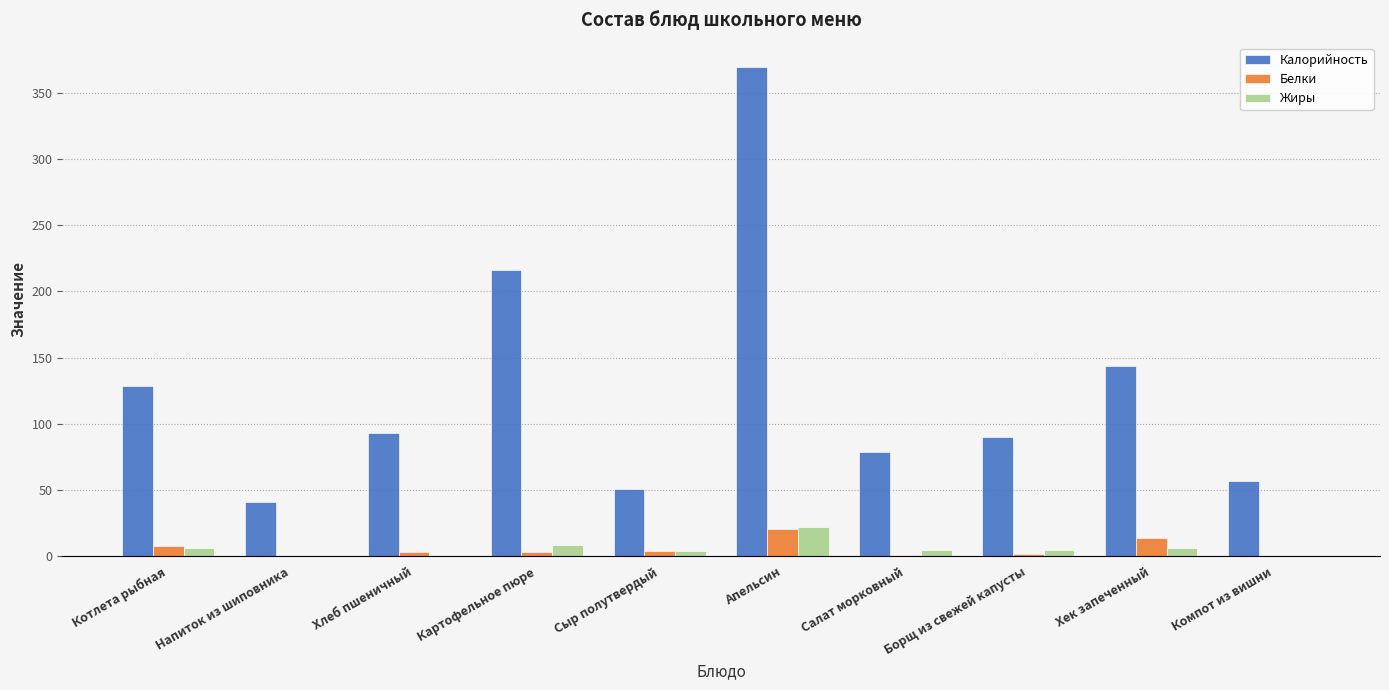

Count the number of categories in the chart.

10